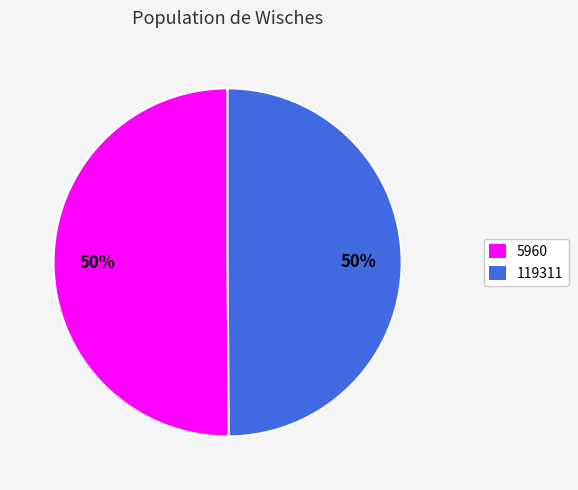

Do 5960 and 119311 together represent more than half of the pie?

Yes